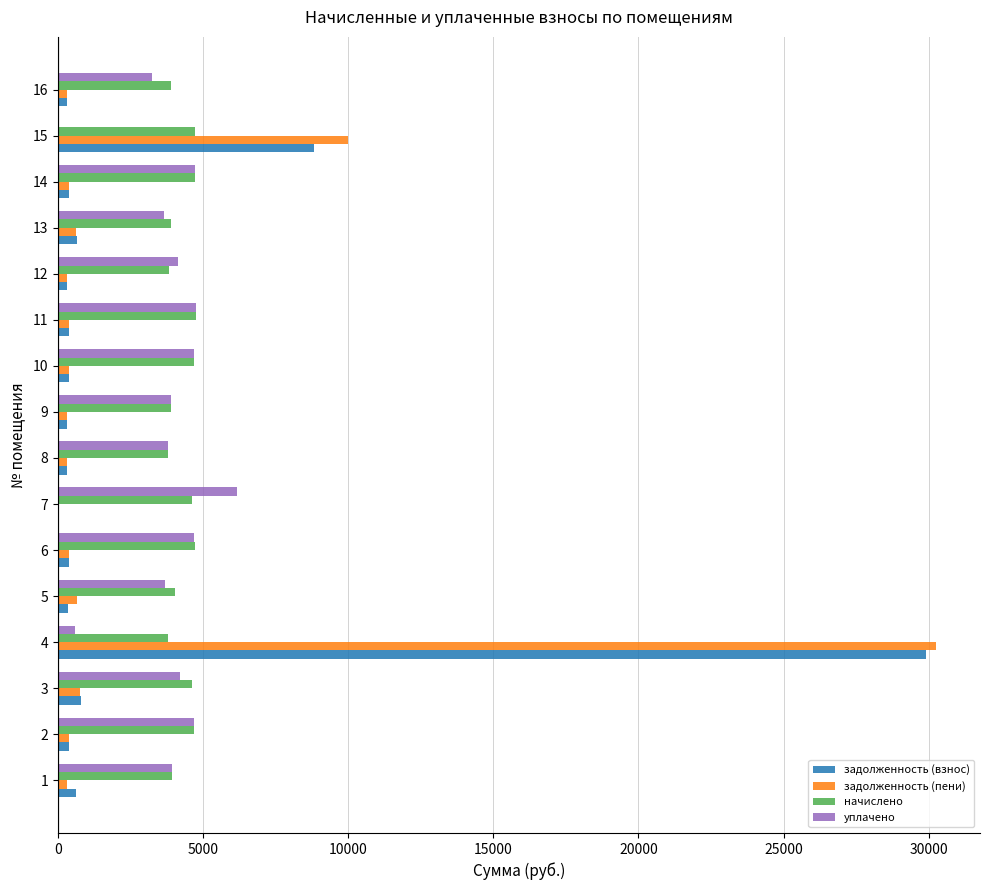

At which category is the sum across all series the highest?

4